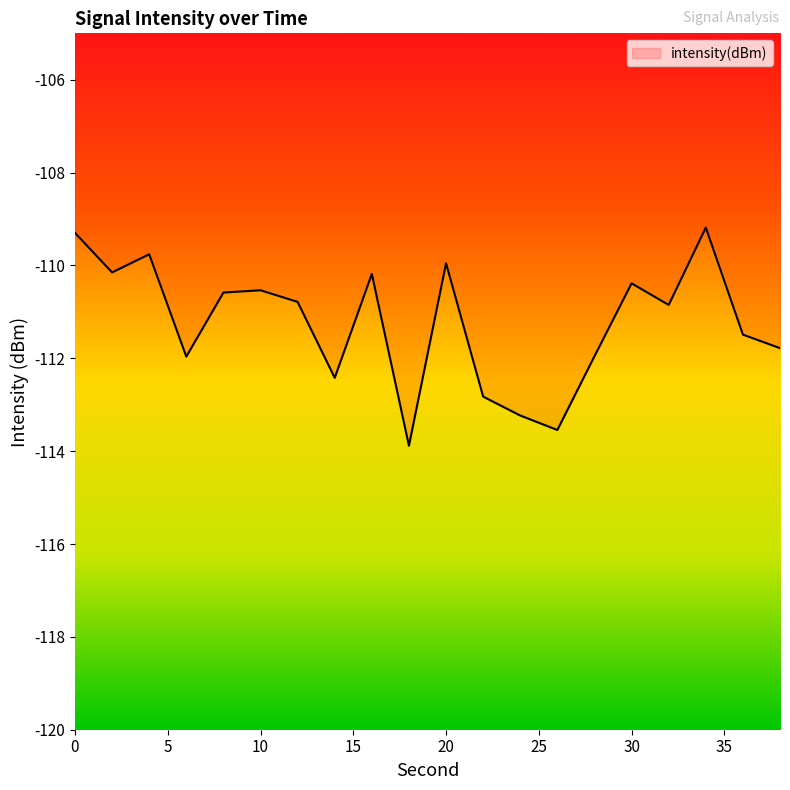

What is the minimum value shown in the chart?

-113.9